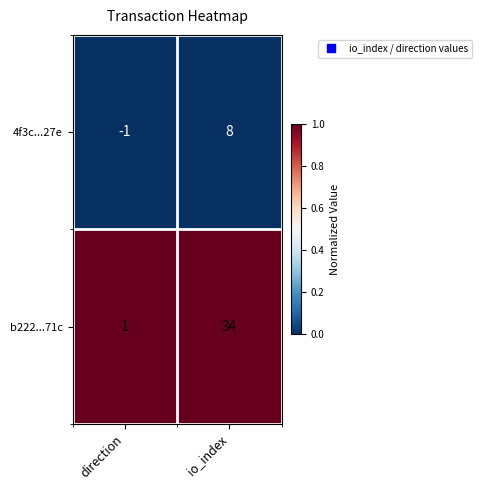

At which category is the sum across all series the highest?

io_index